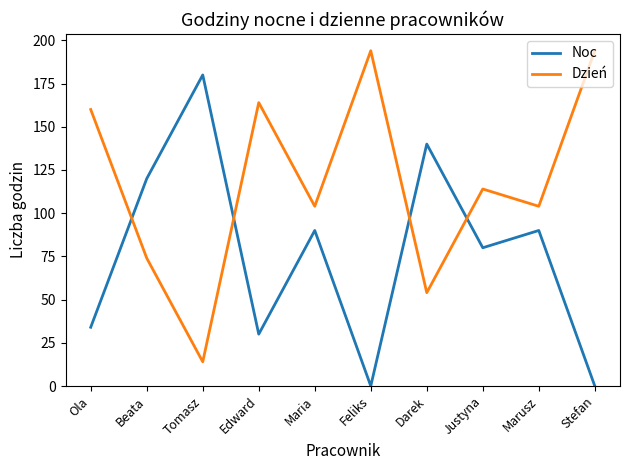

Between which two adjacent categories do Noc and Dzień first intersect?

Ola and Beata